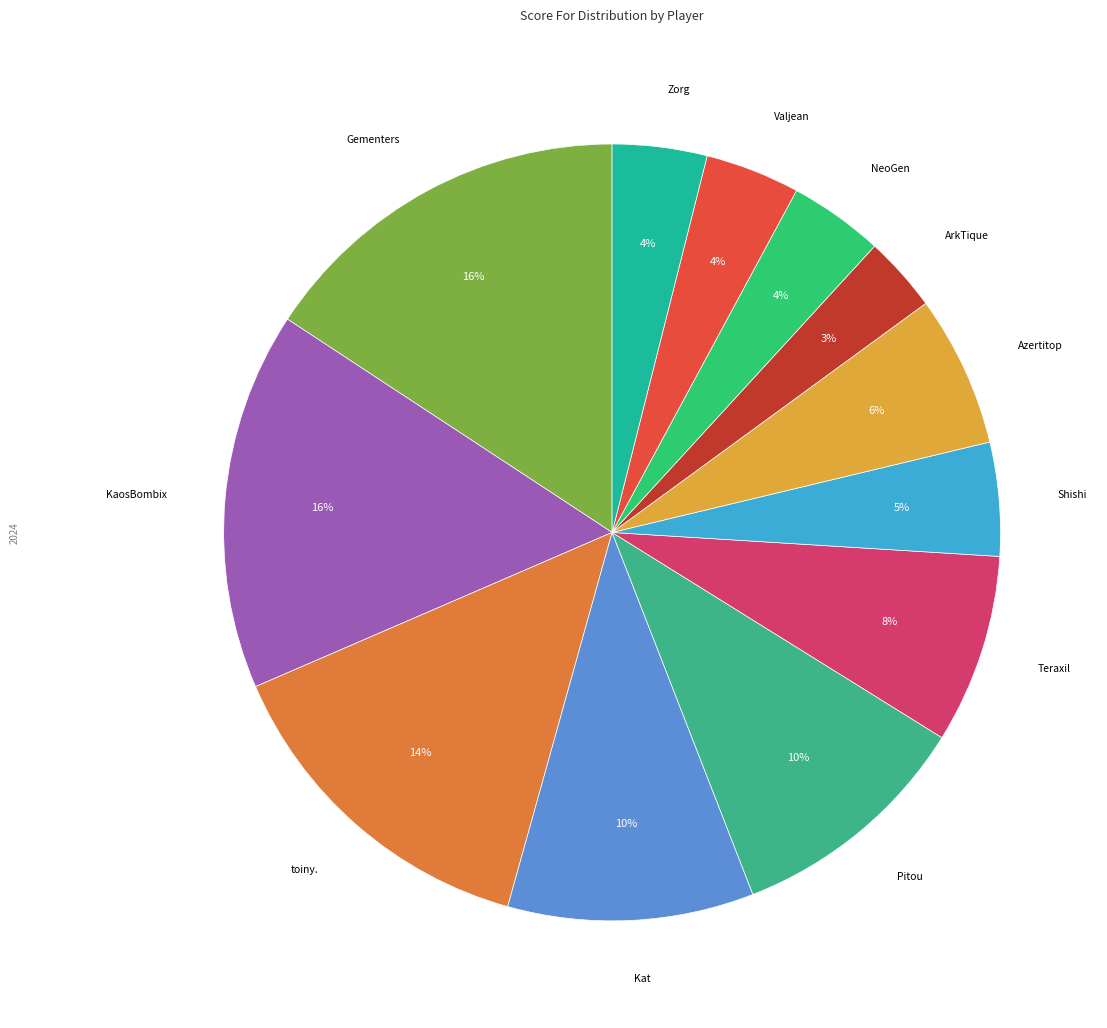

How many slices are in this pie chart?

12